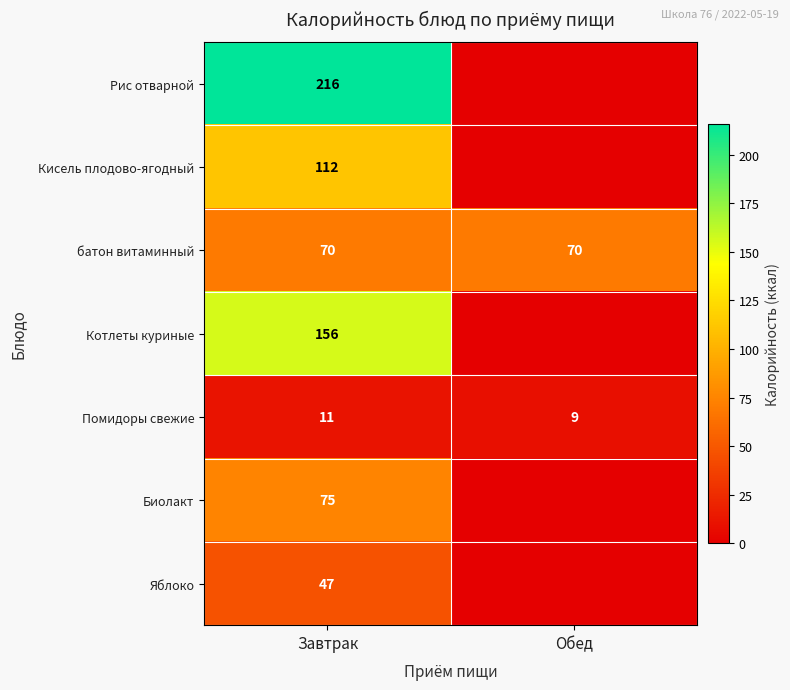

What is the spread (max minus min) of values at Завтрак?

205